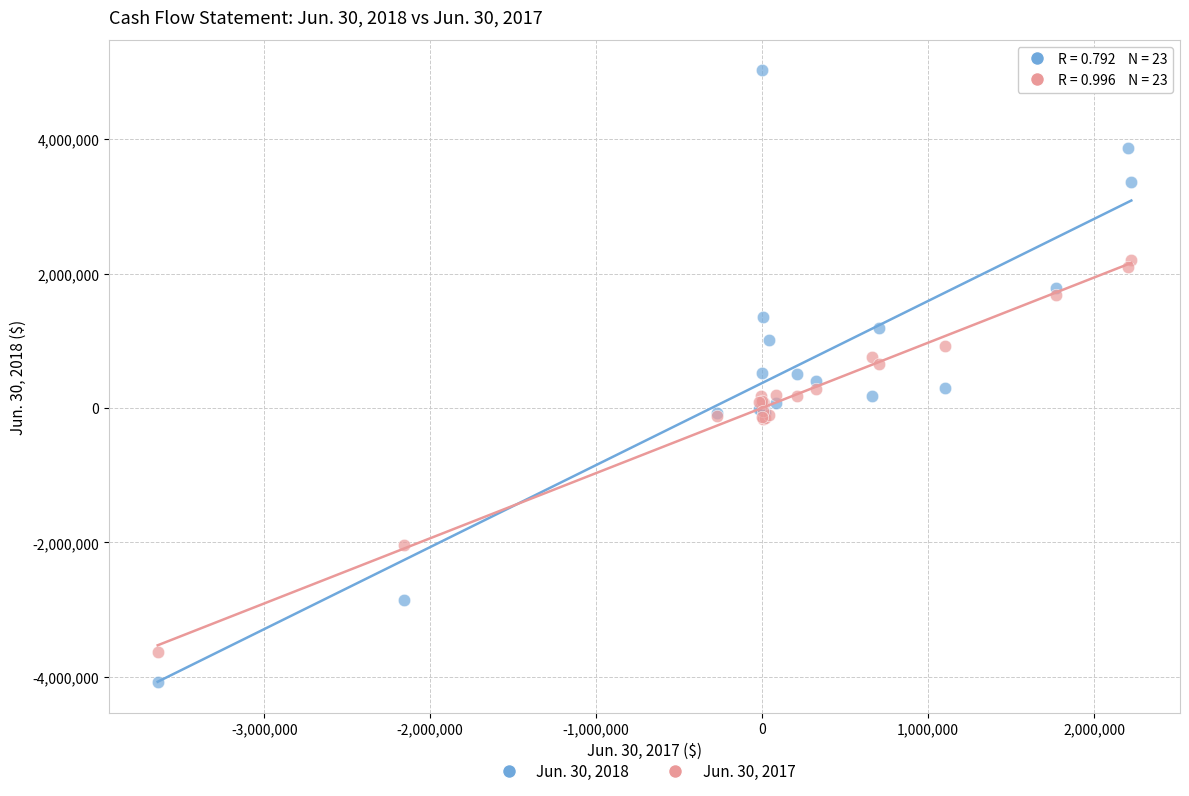

Which series has the widest spread of Y values?

Jun. 30, 2018